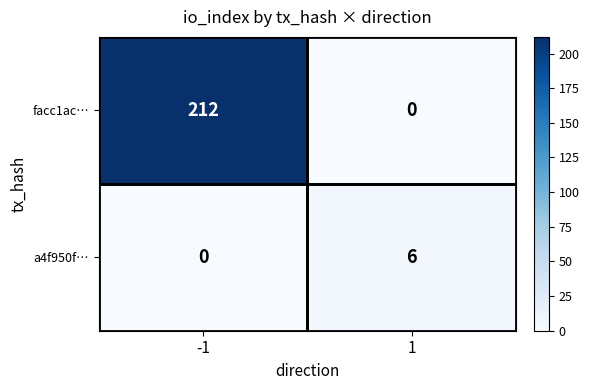

What is the difference between the a4f950f… values at -1 and 1?

6